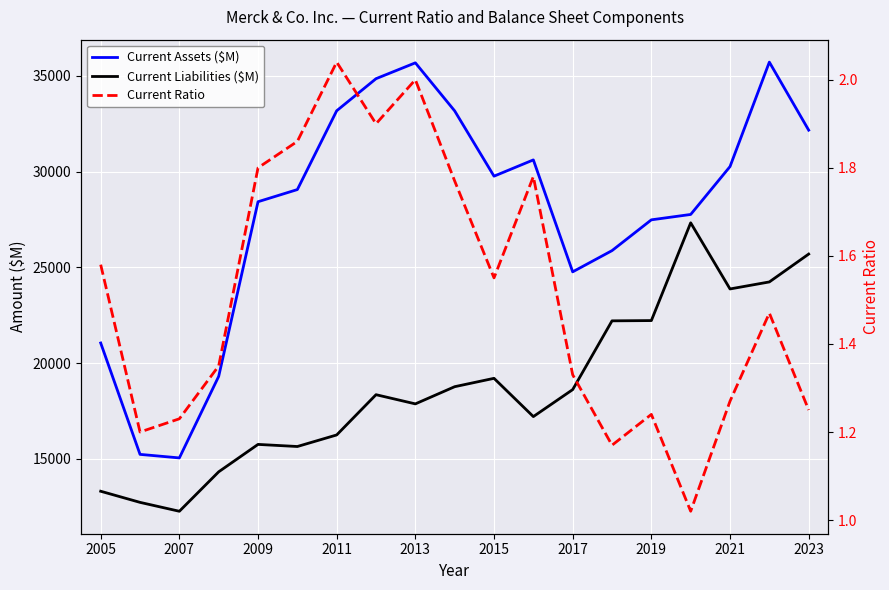

Rank the series by their average value, from highest to lowest.

Current Assets ($M), Current Liabilities ($M), Current Ratio